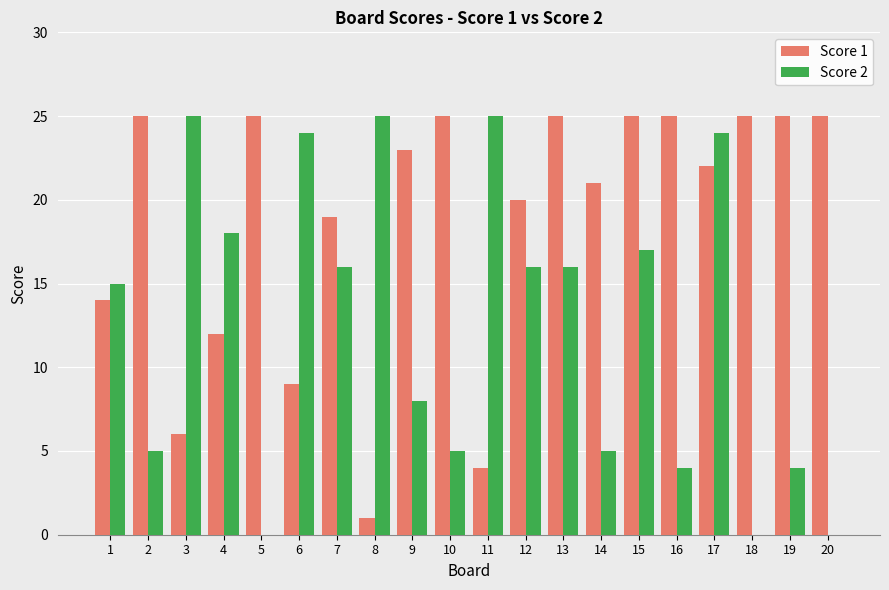

What are all the series names shown in the legend?

Score 1, Score 2